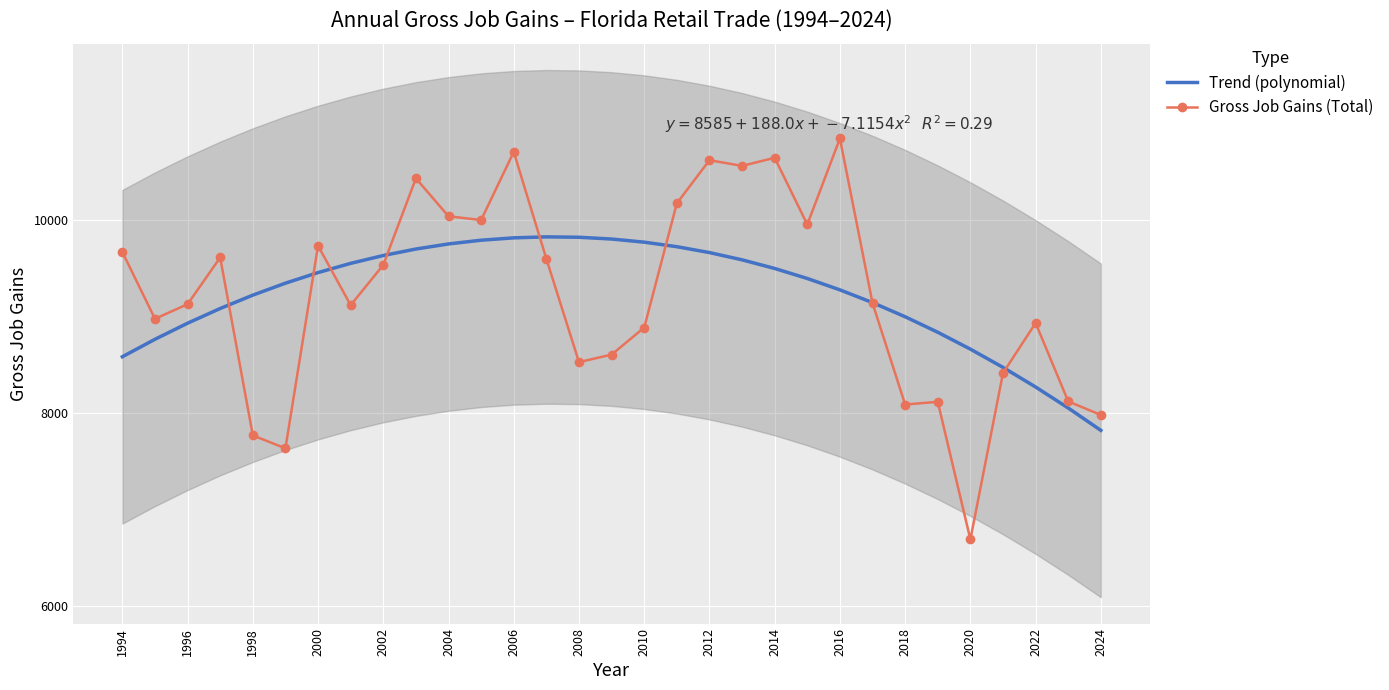

How many categories are shown in the chart?

31